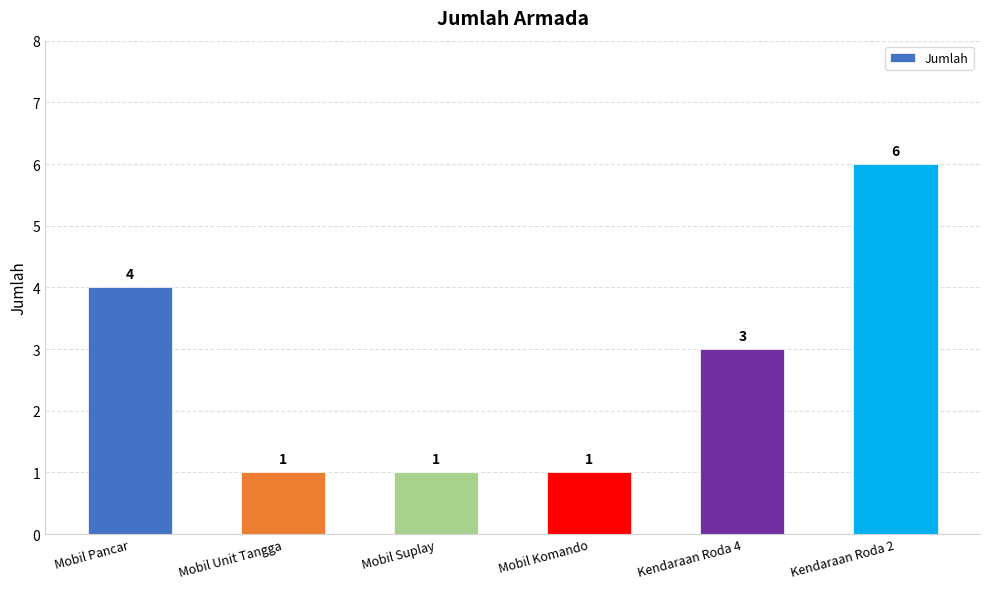

What is the greatest value displayed?

6